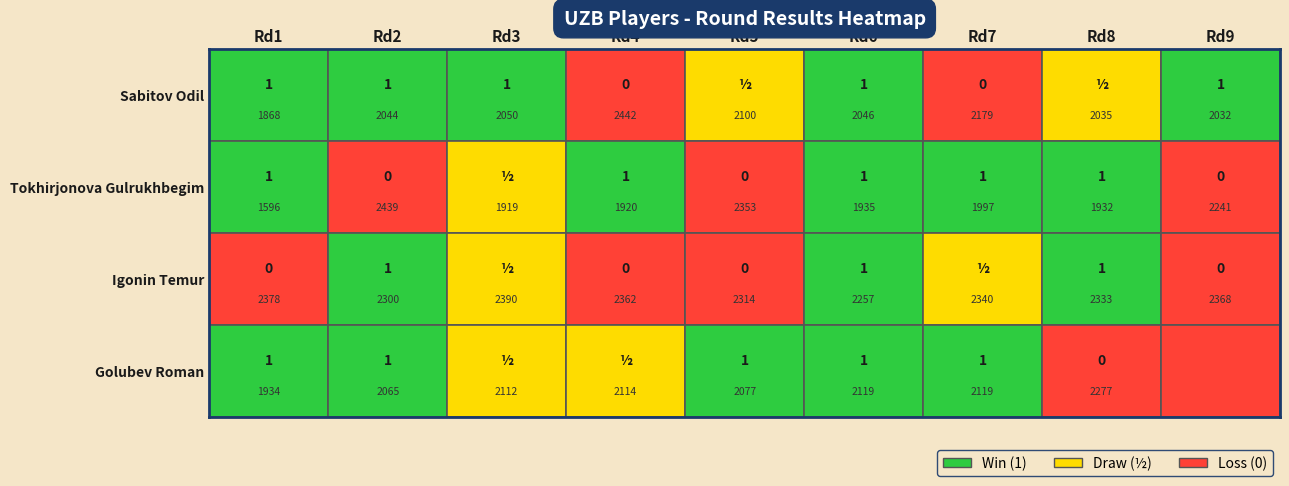

Is it true that Golubev Roman equals 2112 at Igonin Temur?

True